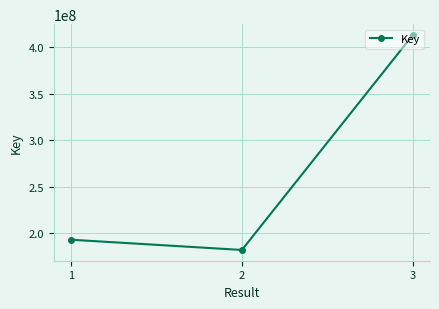

How many data points are less than 193002910?

1